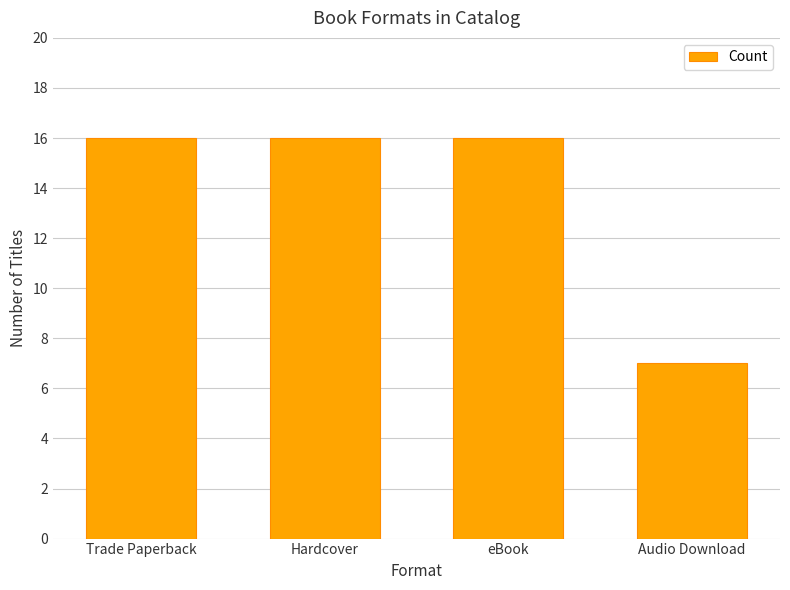

What is the greatest value displayed?

16